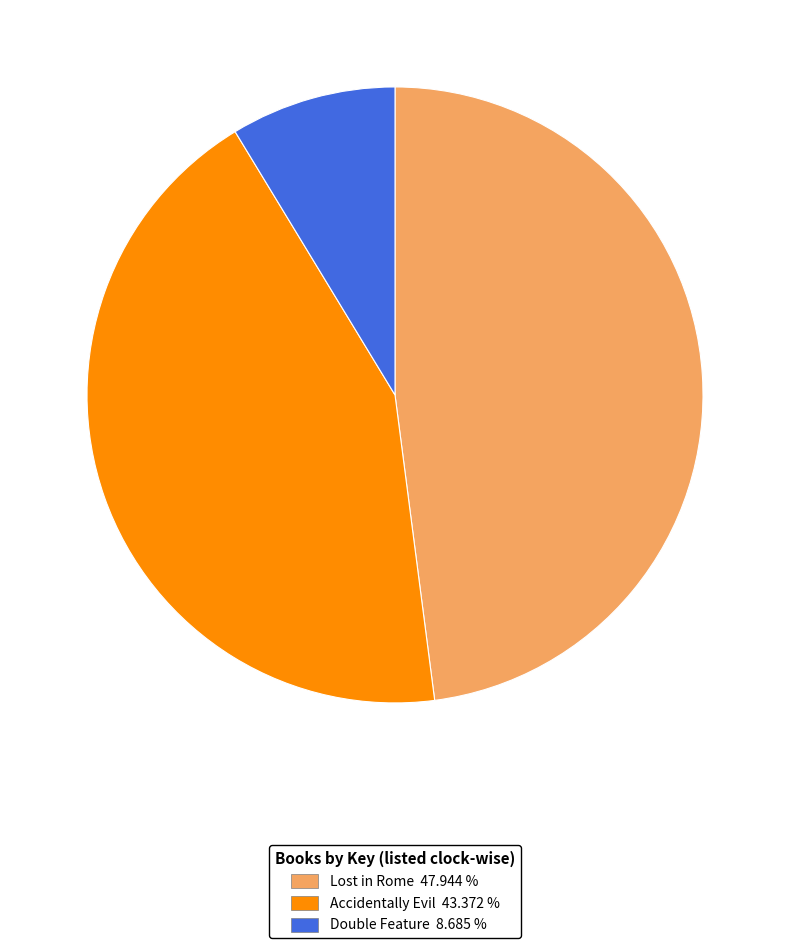

Is it true that Double Feature is 1% of the pie?

False